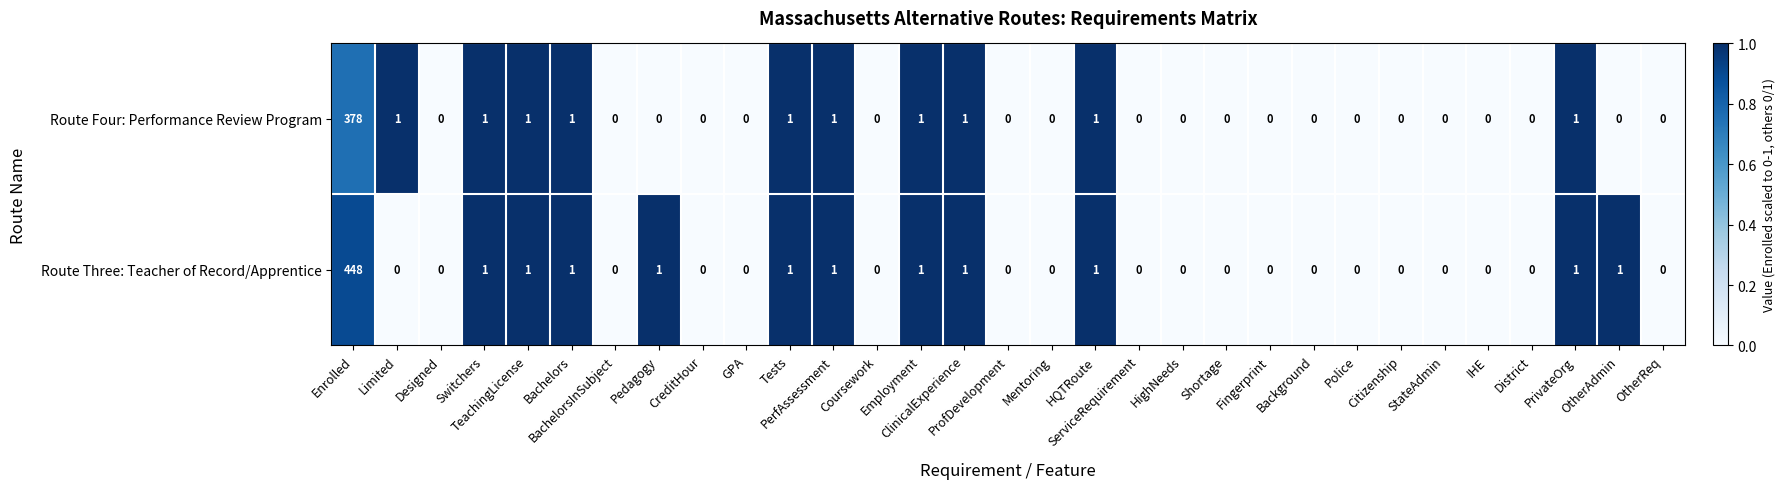

Which series has the largest total across all categories?

Route Three: Teacher of Record/Apprentice